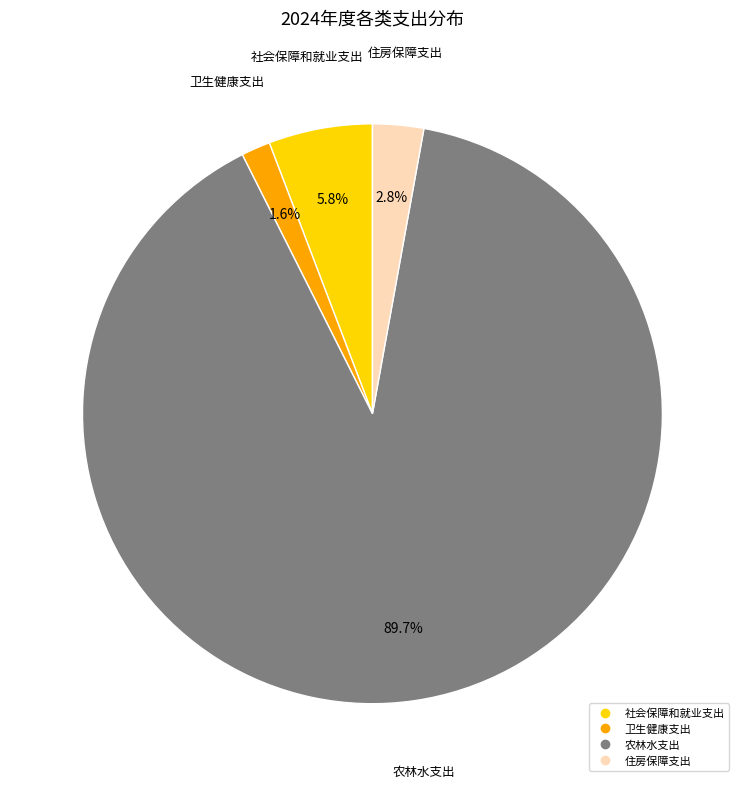

Combined, what portion of the pie is 社会保障和就业支出 and 住房保障支出?

8.6%